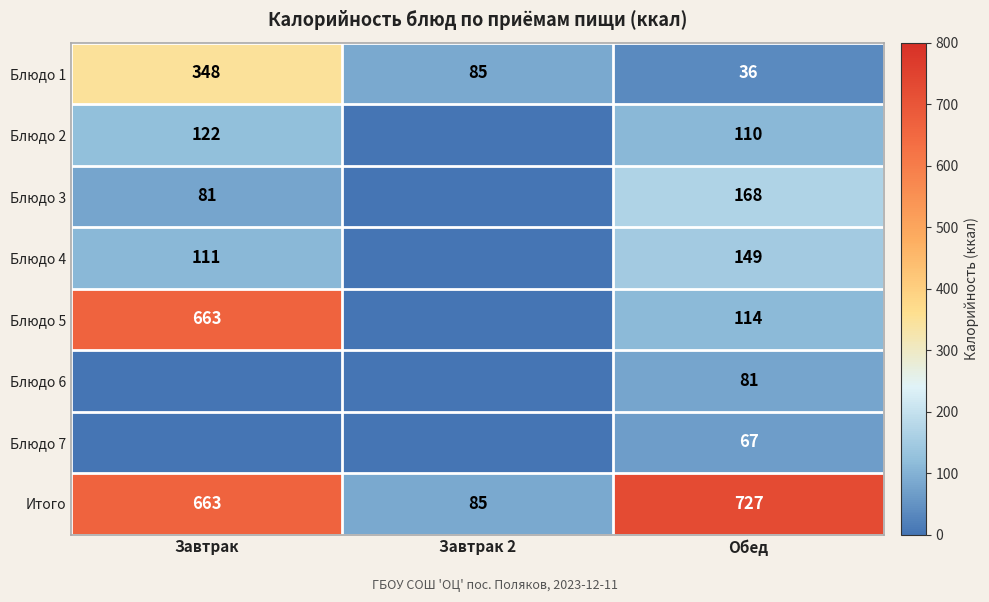

At which category is the sum across all series the highest?

Завтрак